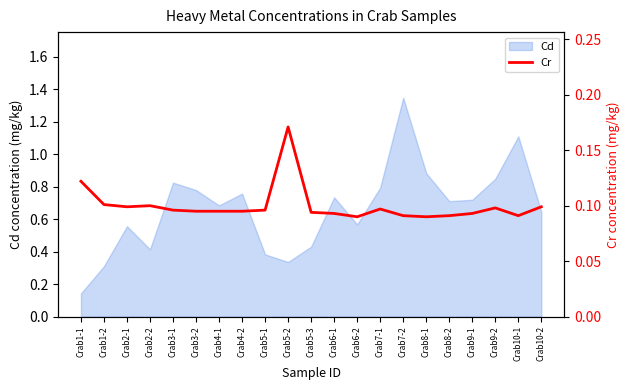

Which category has the lowest value across all series?

Crab6-2